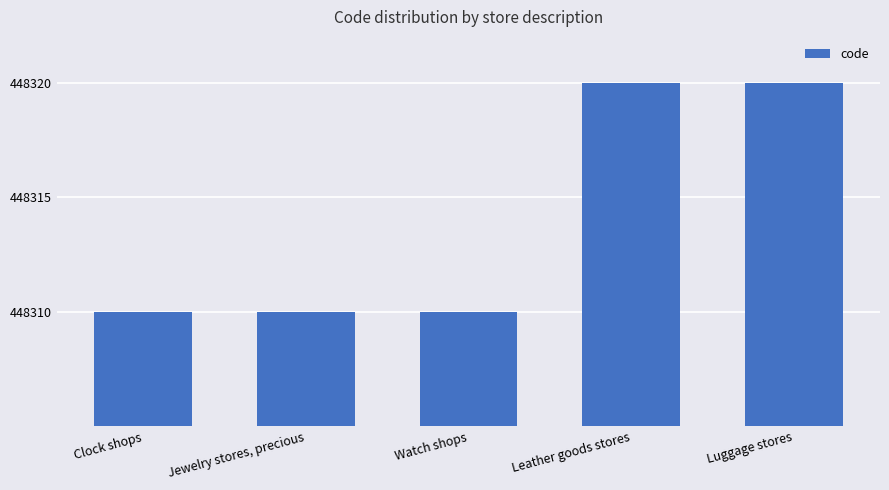

Approximately how many times larger is the value at Watch shops compared to Clock shops?

1.0